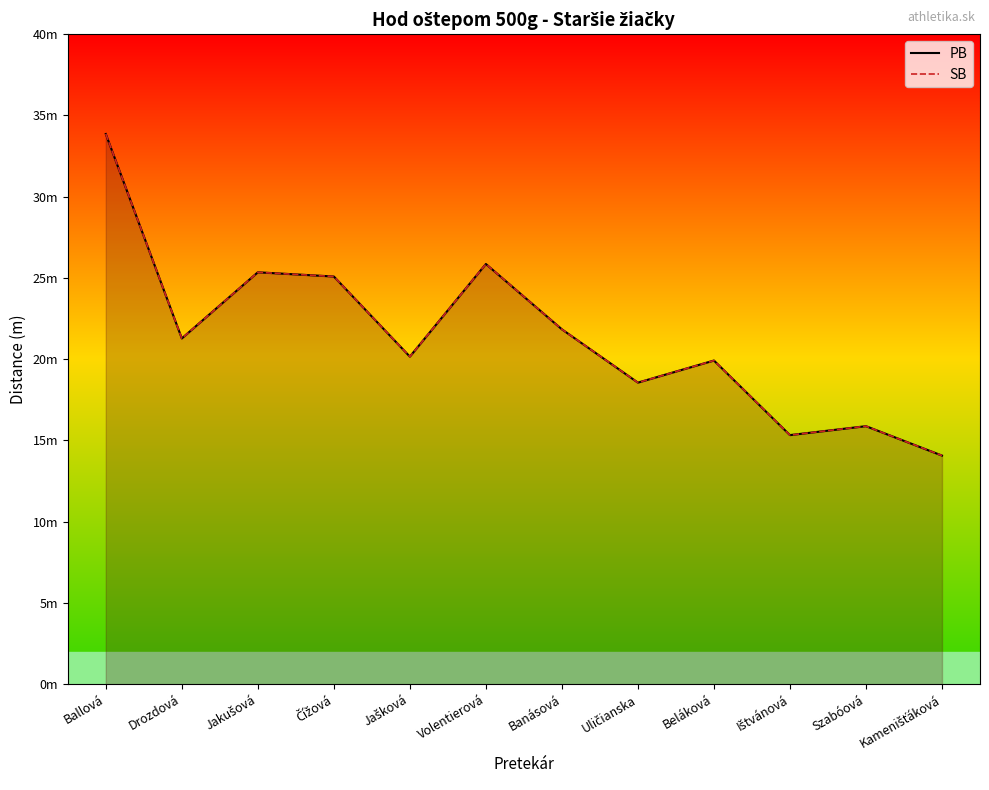

Count the number of categories in the chart.

12